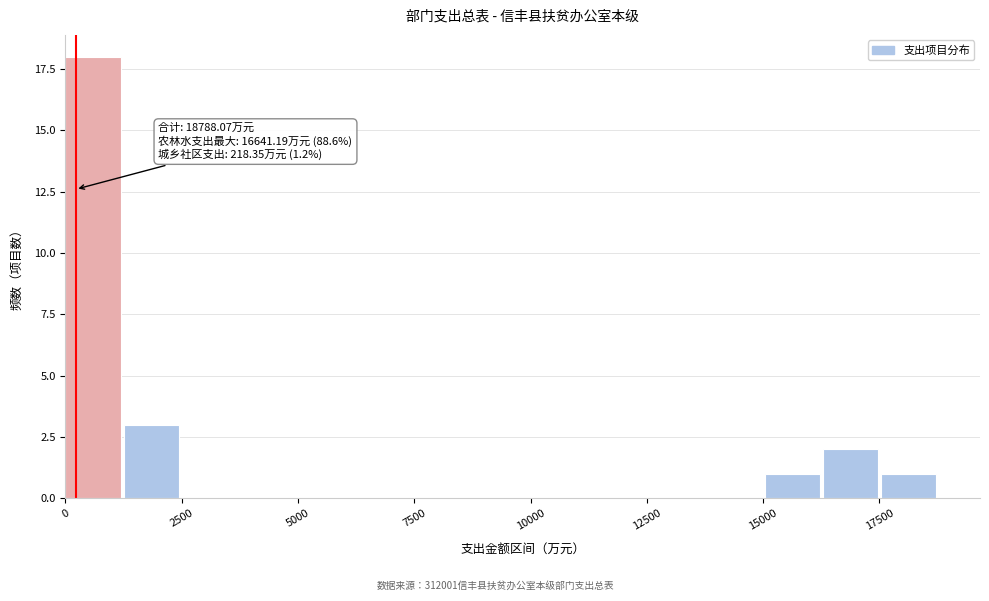

Read against the x-axis, roughly where is the centre of the tallest bar?

500